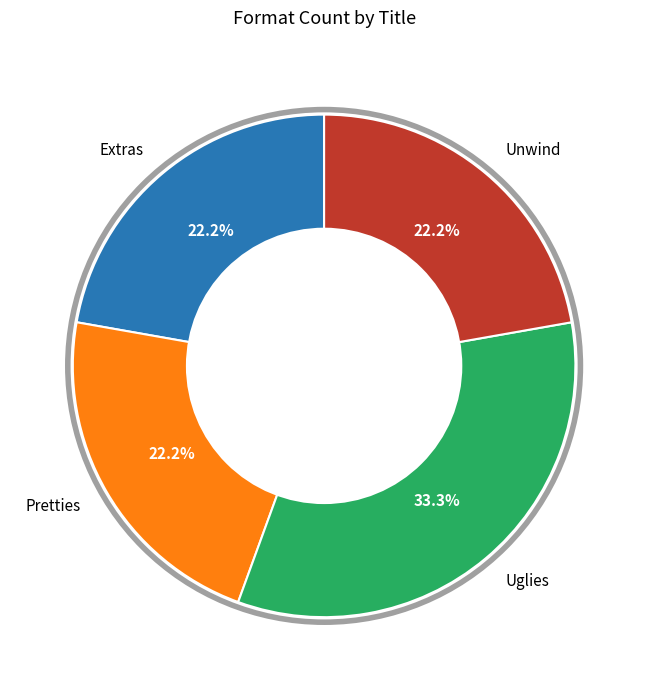

Is it true that Pretties is 33% of the pie?

False